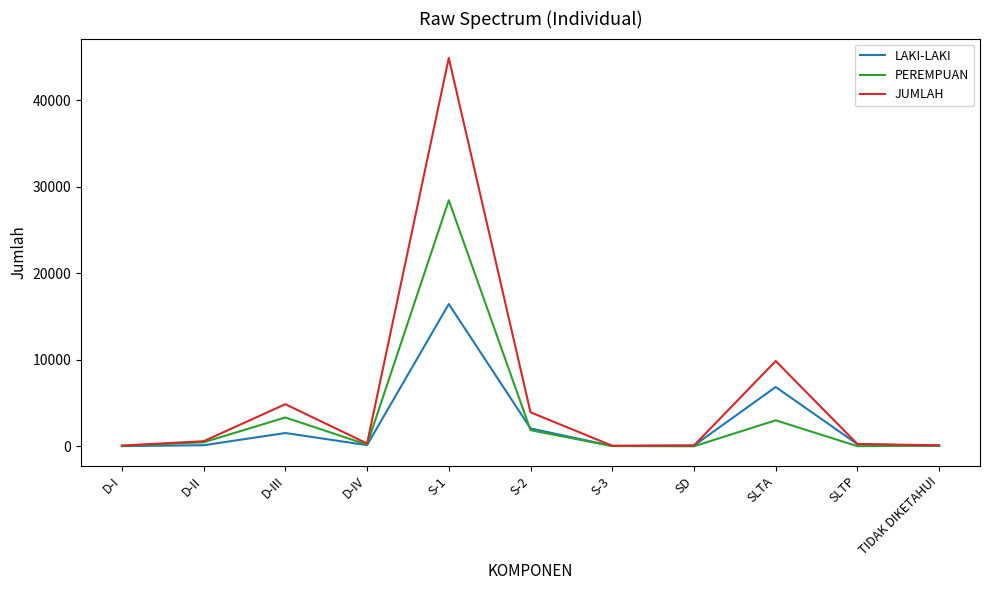

Which series has the largest total across all categories?

JUMLAH